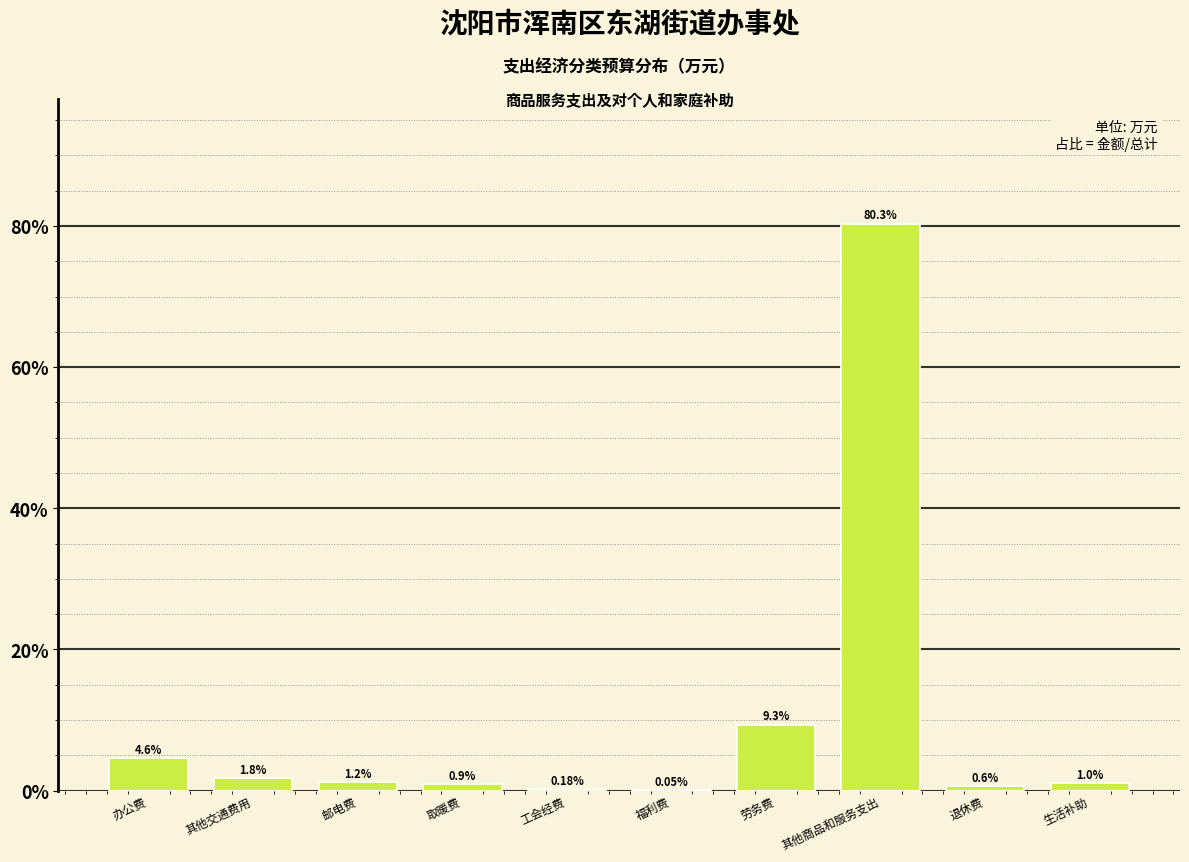

Which category has the highest value across all series?

其他商品和服务支出